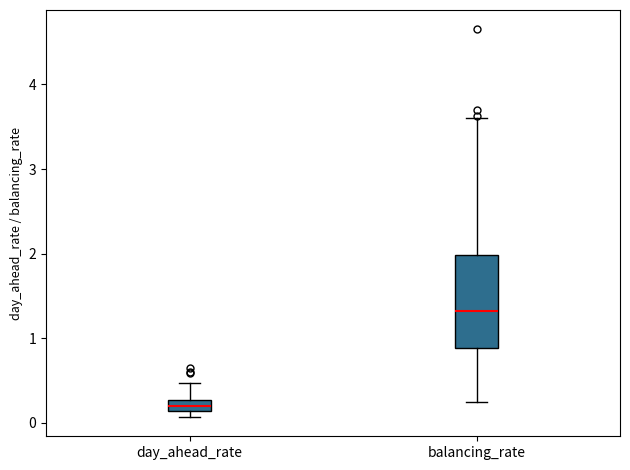

Which box is the tallest, from its lower edge to its upper edge?

balancing_rate